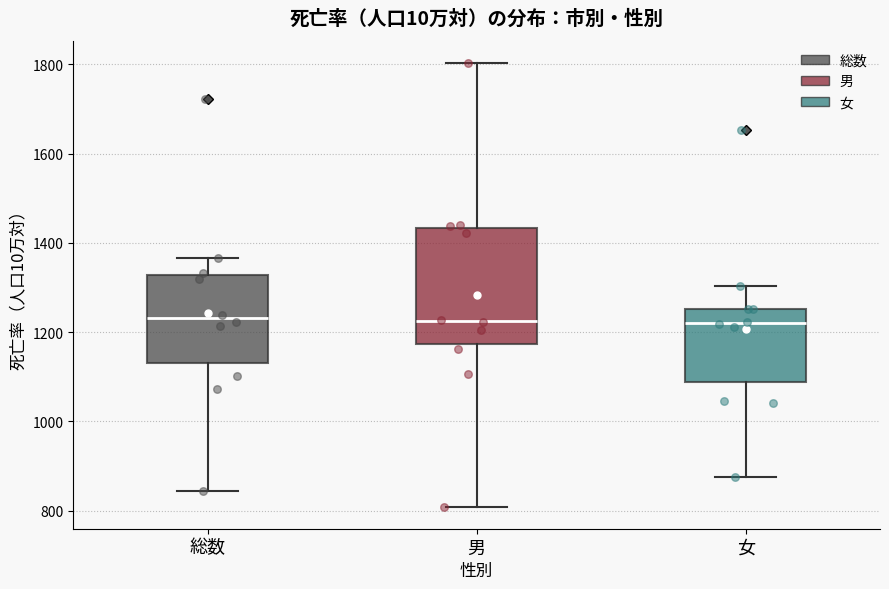

Where does the upper whisker of the box for 男 end on the y-axis? The values are not printed on the chart, so give them approximately, as read against the axis.

1800